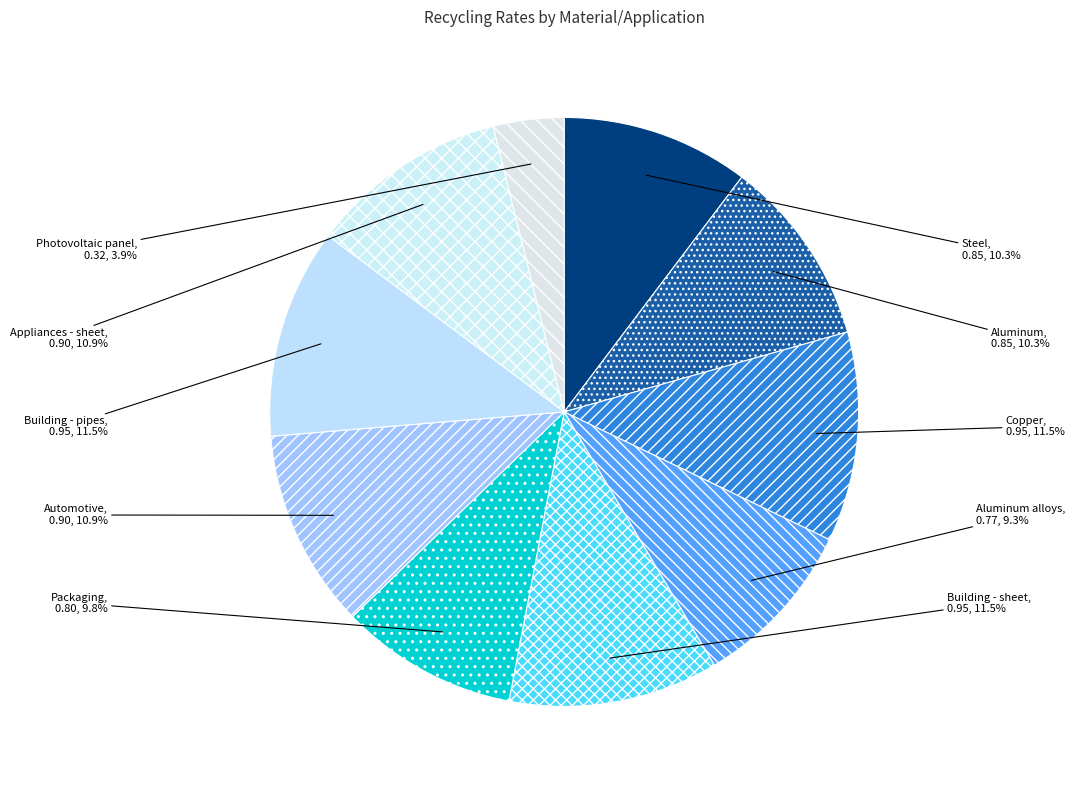

Between Copper and Packaging, which is larger?

Copper